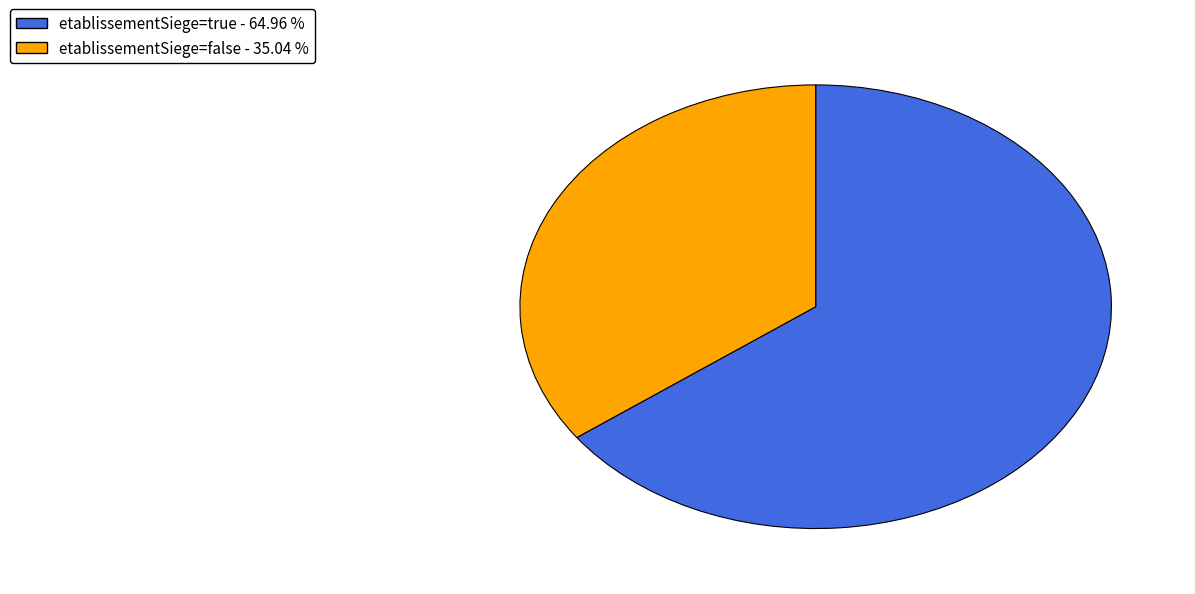

Count the number of slices in the pie.

2